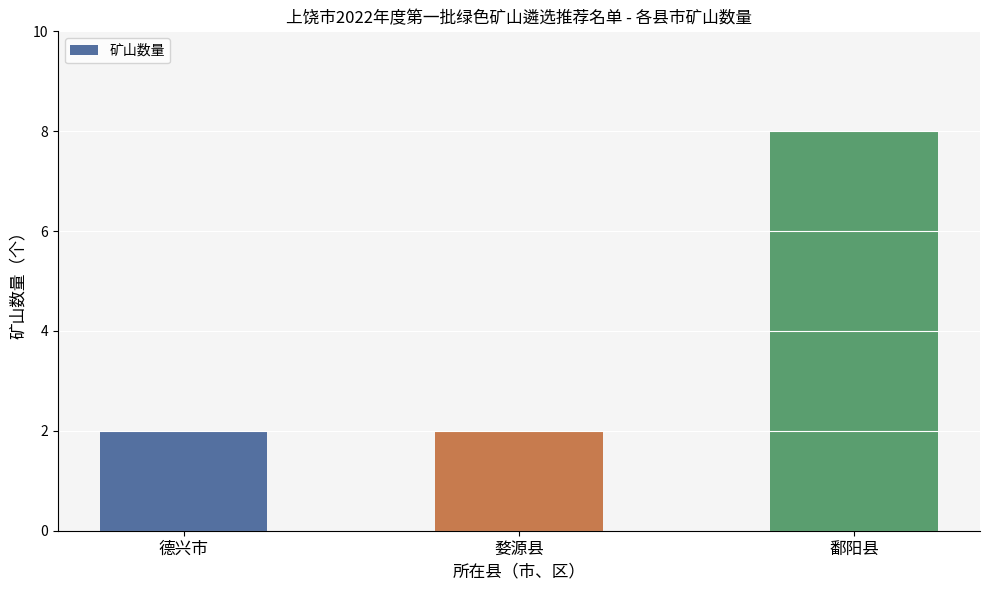

What is the maximum value shown in the chart?

8